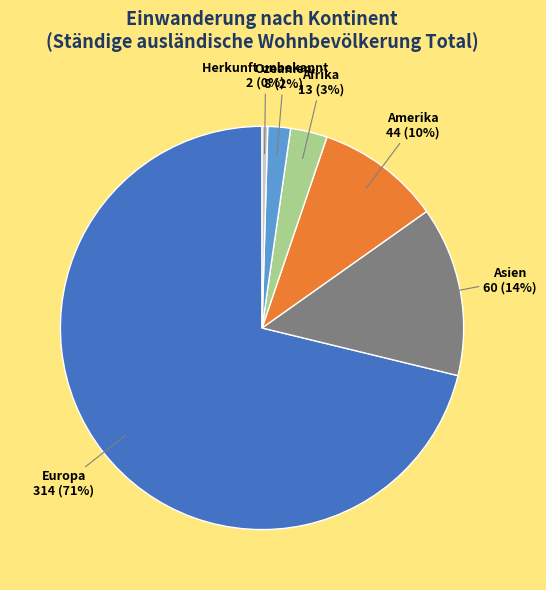

Between Afrika and Herkunft unbekannt, which is larger?

Afrika